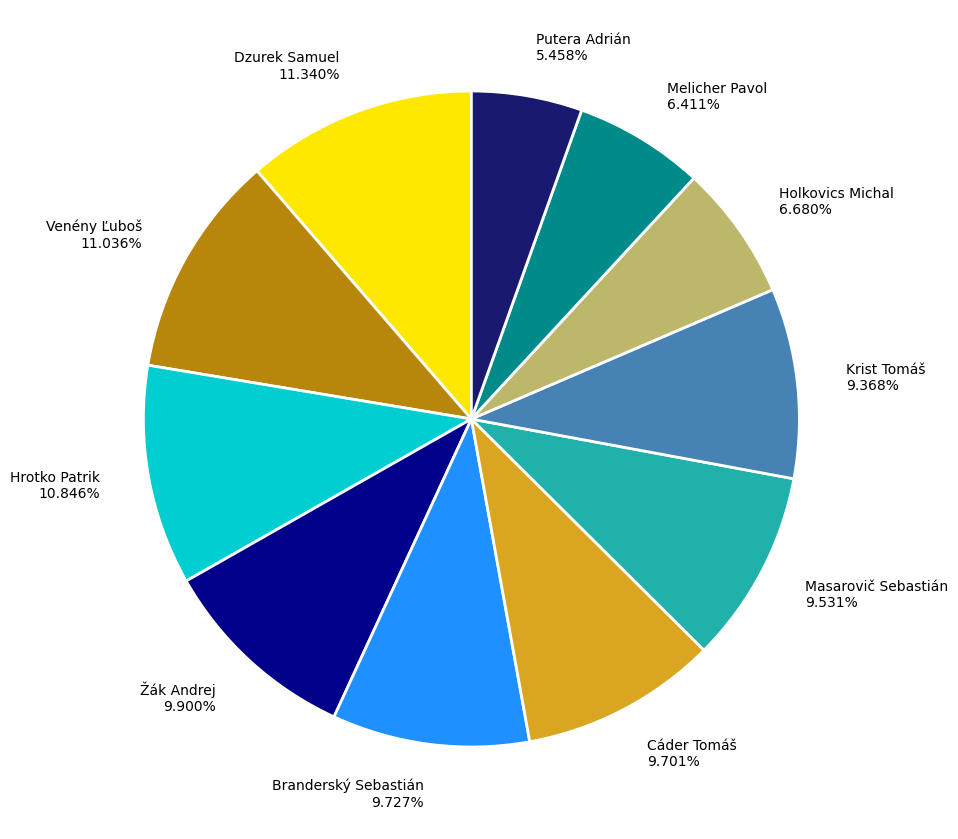

What is the smallest slice in the pie chart?

Putera Adrián